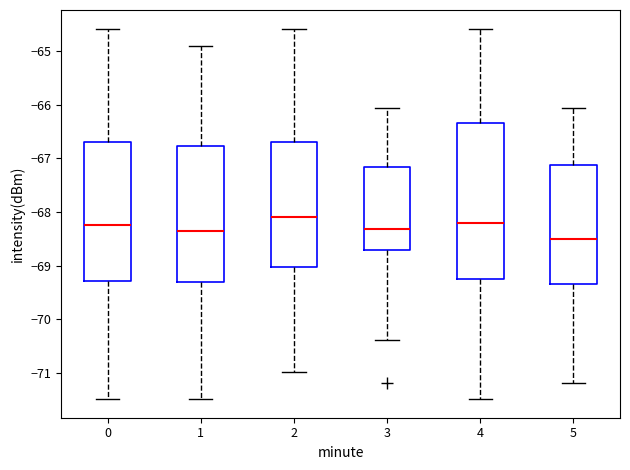

Reading left to right, read every box against the y-axis: the position of its median line, the range the box covers, and the ends of its whiskers. The values are not printed on the chart, so give them approximately, as read against the axis.

0: median -68.2, box -69.3 to -66.7, whiskers -71.5 to -64.6
1: median -68.4, box -69.3 to -66.8, whiskers -71.5 to -64.9
2: median -68.1, box -69.0 to -66.7, whiskers -71.0 to -64.6
3: median -68.3, box -68.7 to -67.2, whiskers -70.4 to -66.1
4: median -68.2, box -69.2 to -66.3, whiskers -71.5 to -64.6
5: median -68.5, box -69.3 to -67.1, whiskers -71.2 to -66.1